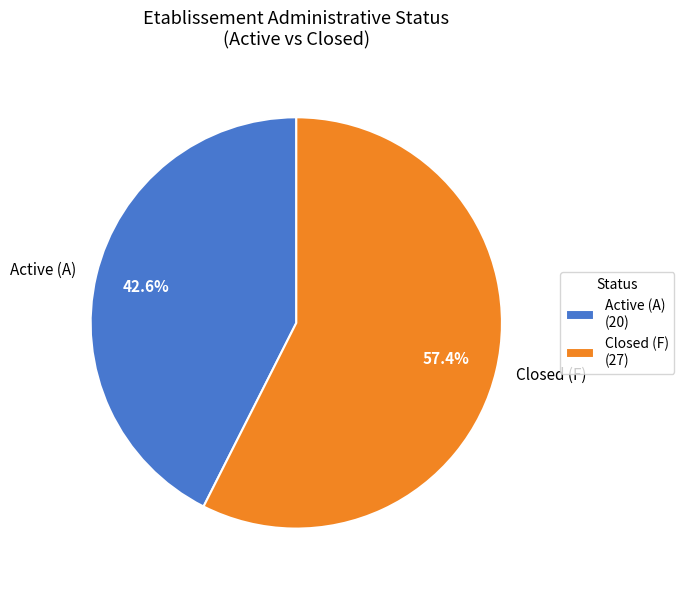

Is there a majority slice in this chart?

Yes